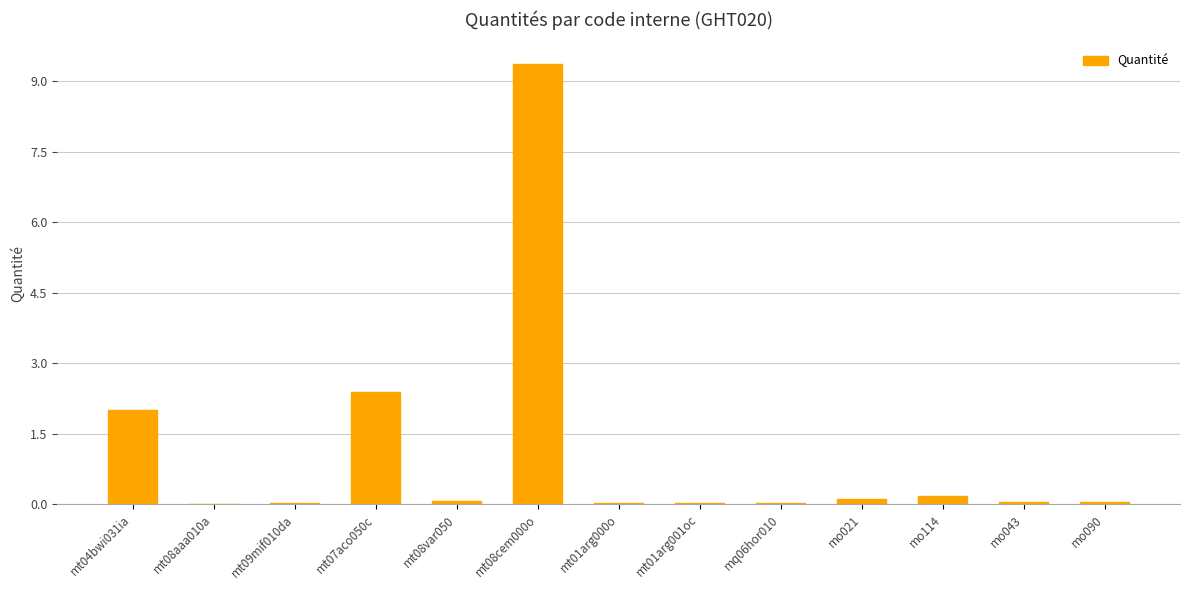

What is the sum of all values?

14.3